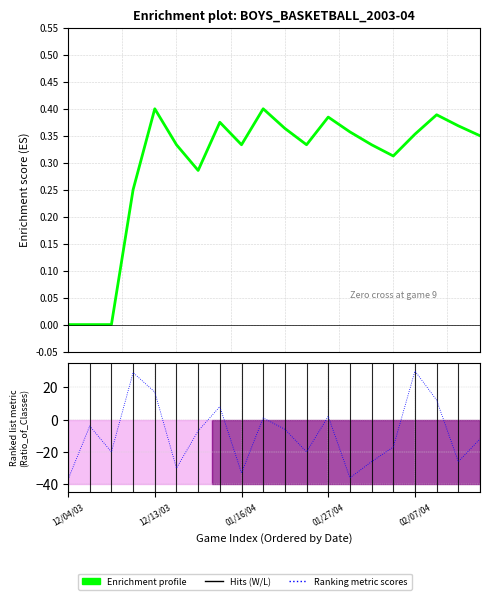

The value of Ranking metric scores at 10 is -9.6. True or false?

False